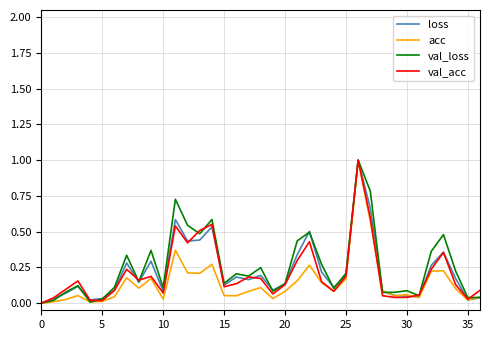

What is the greatest value displayed?

1.0